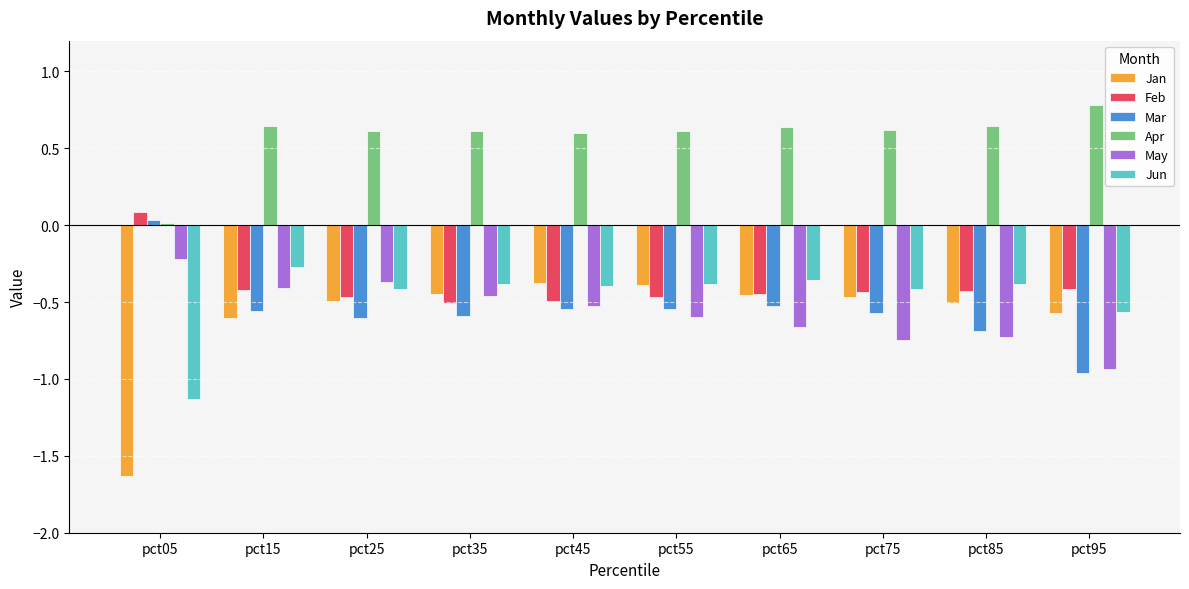

Which series has the largest total across all categories?

Apr